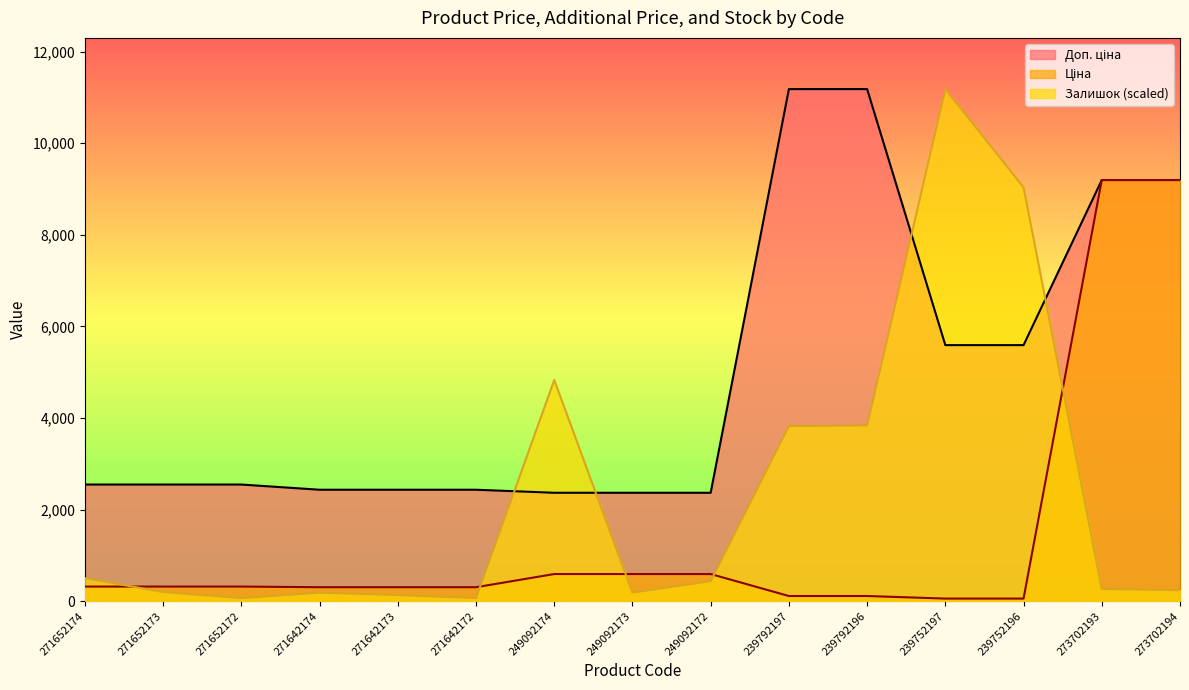

What is the label of the 4th point from the left?

271642174